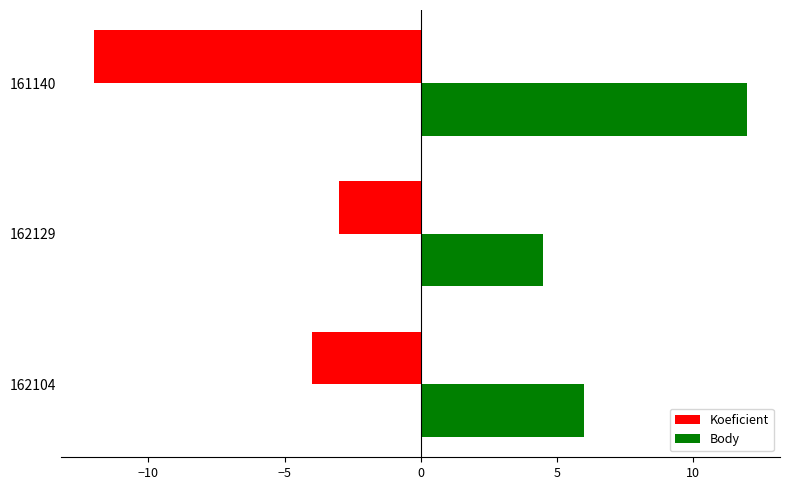

Is it true that Body equals 8.1 at 161140?

False